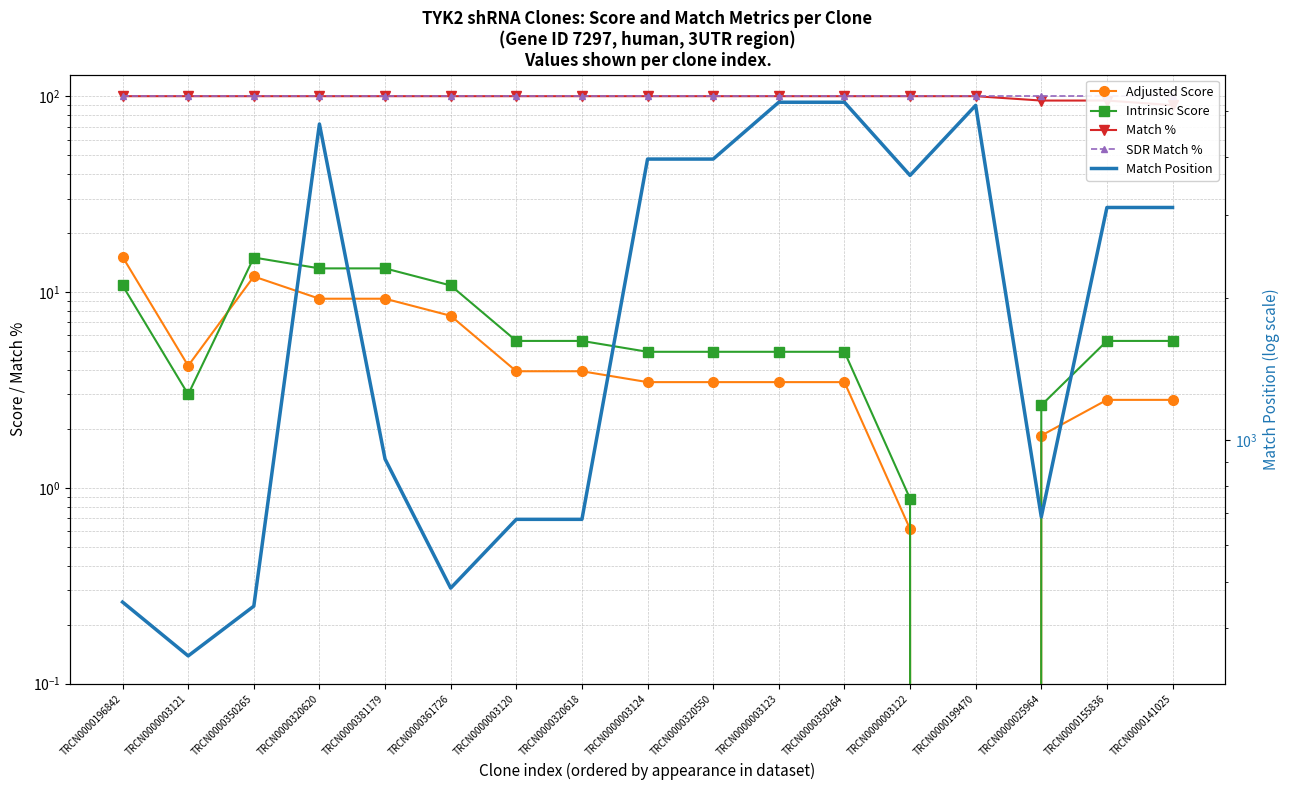

Is the value of Intrinsic Score at TRCN0000003123 greater than the value of Adjusted Score at TRCN0000320620?

No